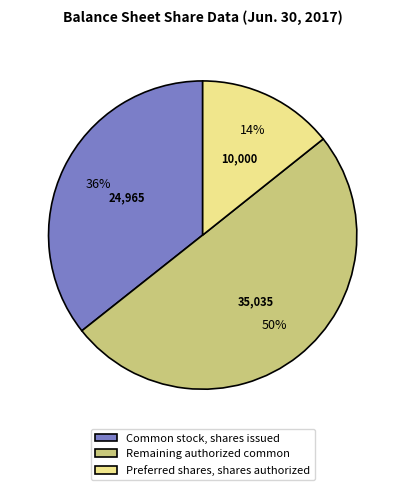

Combined, do Common stock, shares issued and Remaining authorized common account for over 50%?

Yes